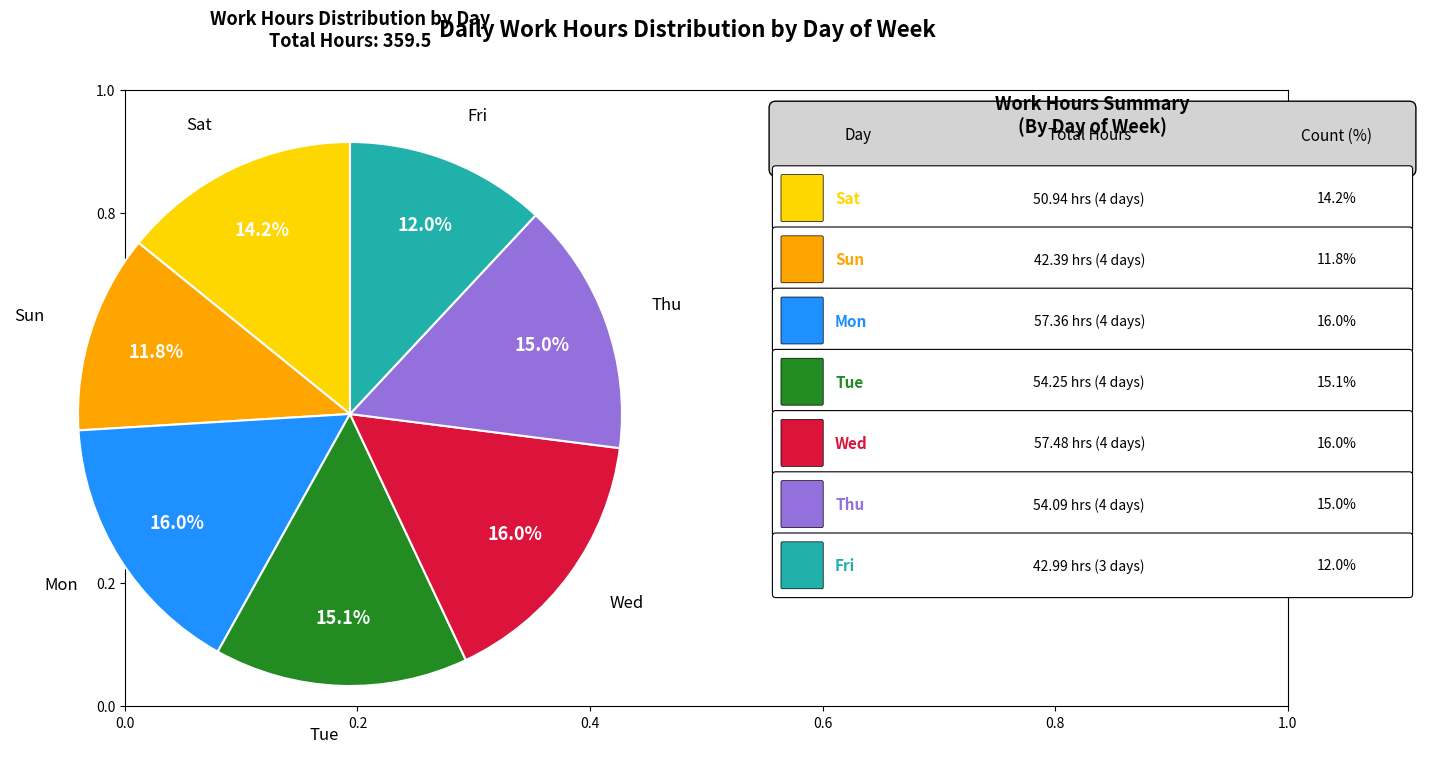

Is there a majority slice in this chart?

No